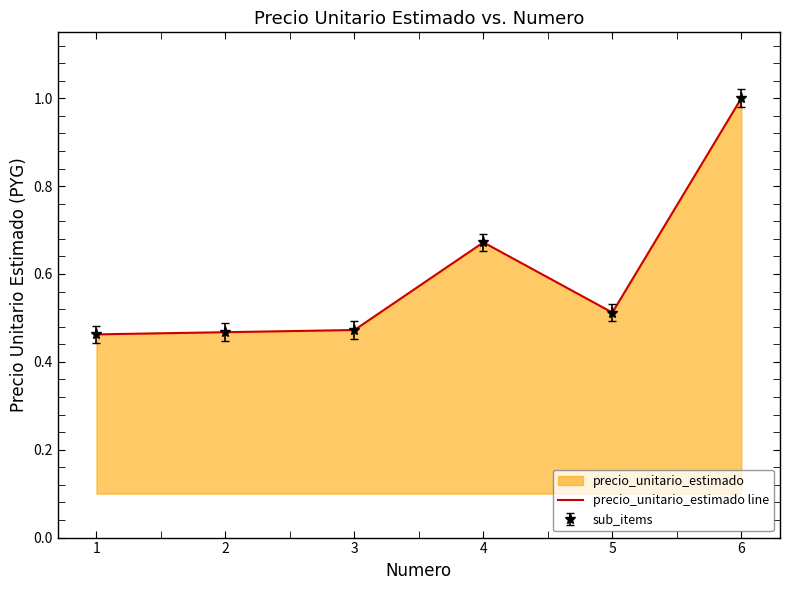

What is the value of the 5th point from the left?

0.5